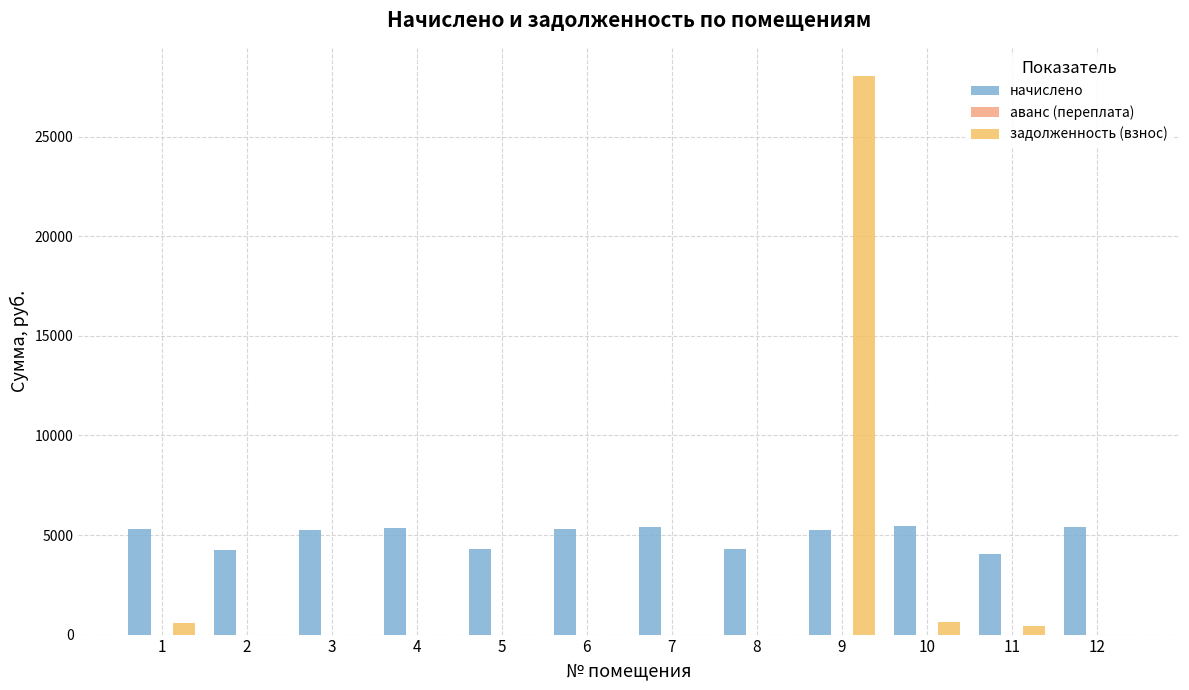

What is the sum of all задолженность (взнос) values?

29716.9